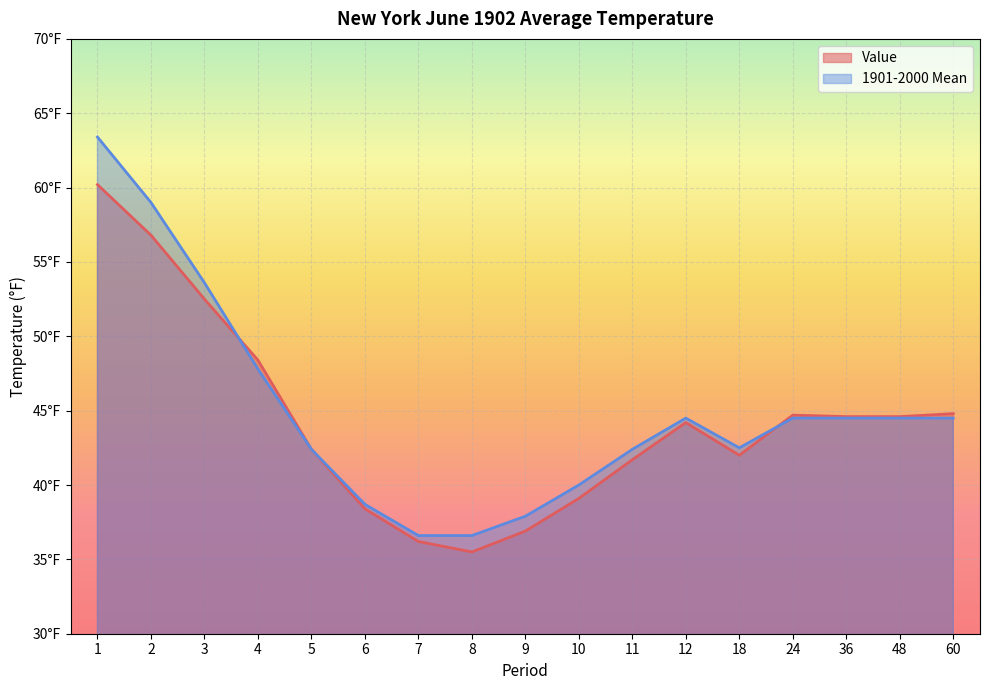

What is the lowest value of the Value series?

35.5